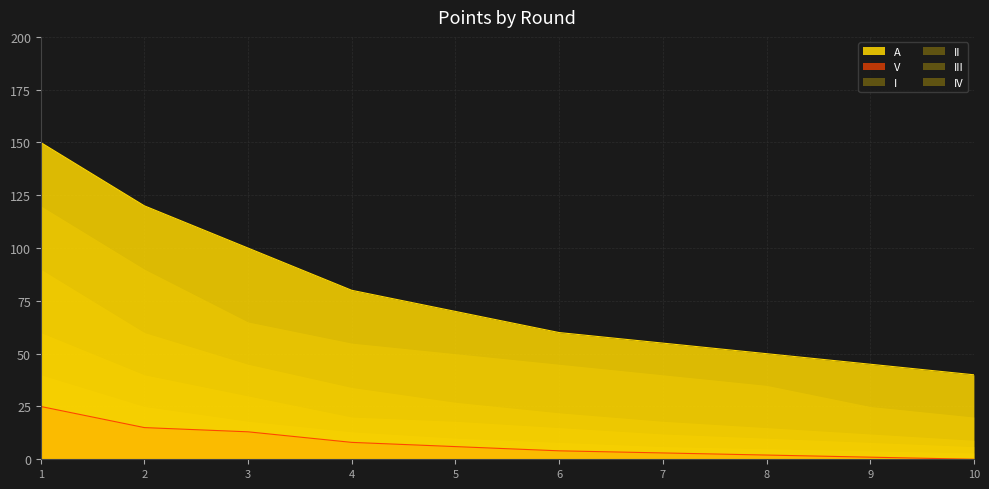

The II series shows 60 at 2. True or false?

True